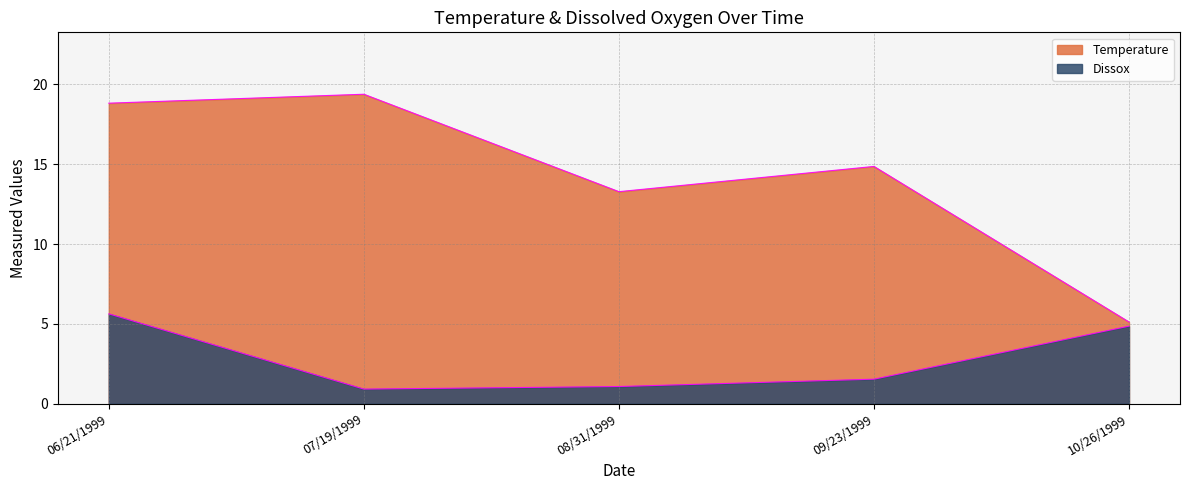

At how many categories does at least one series exceed 8?

4